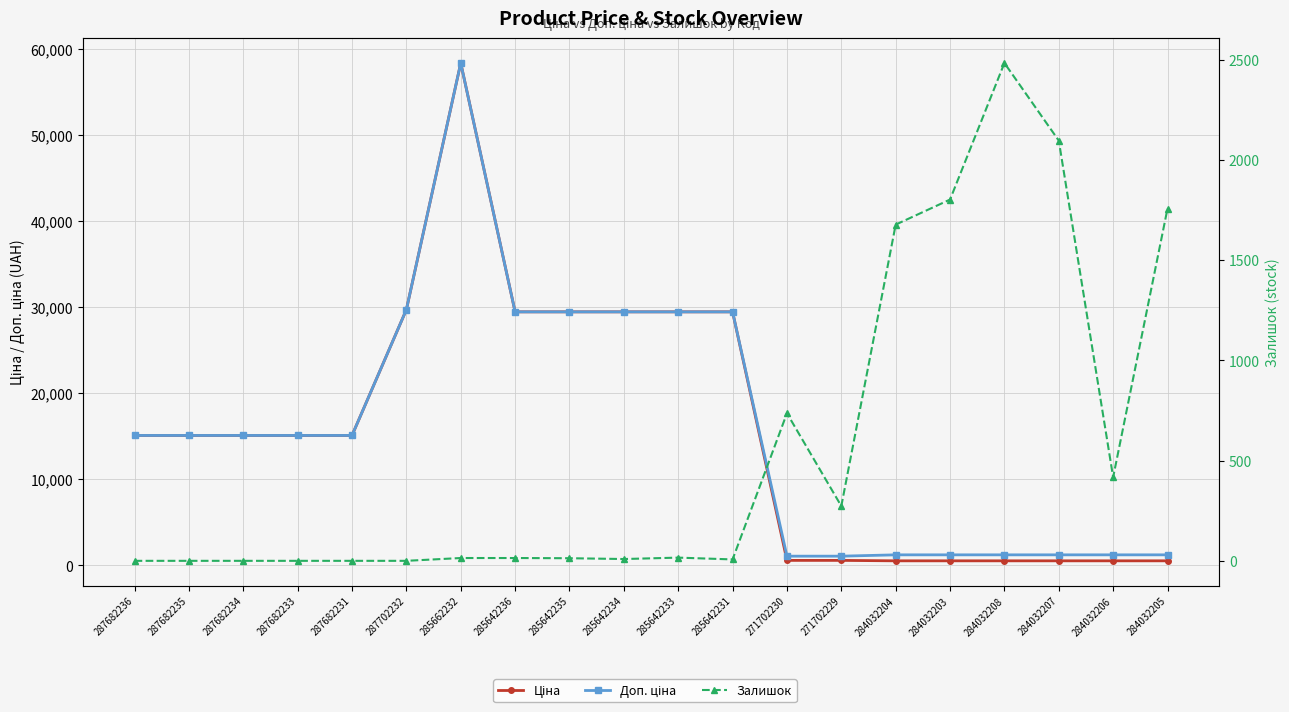

Which category has the lowest value in the Доп. ціна series?

271702230